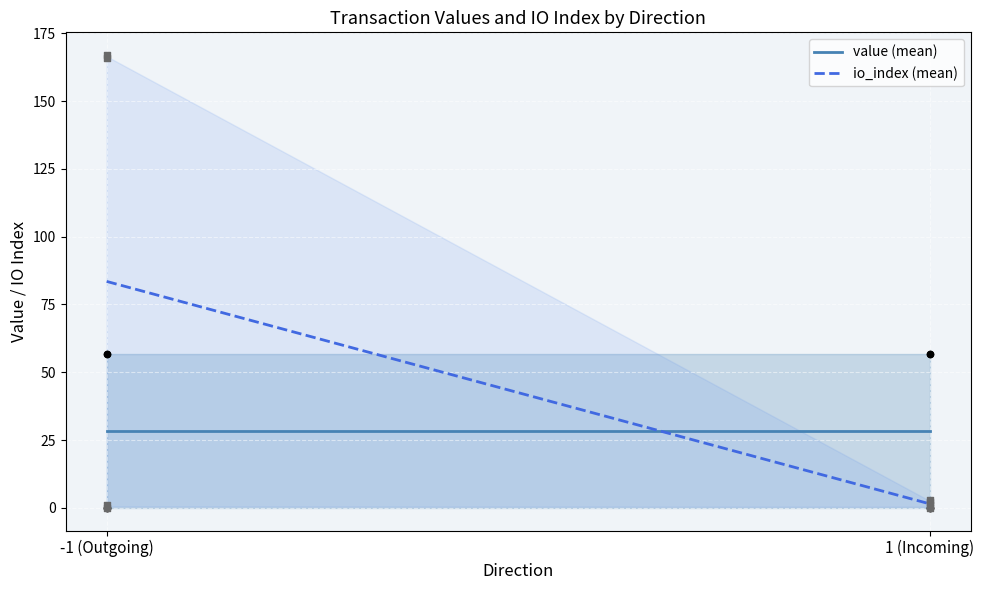

What is the total value across all series at 1 (Incoming)?

30.0